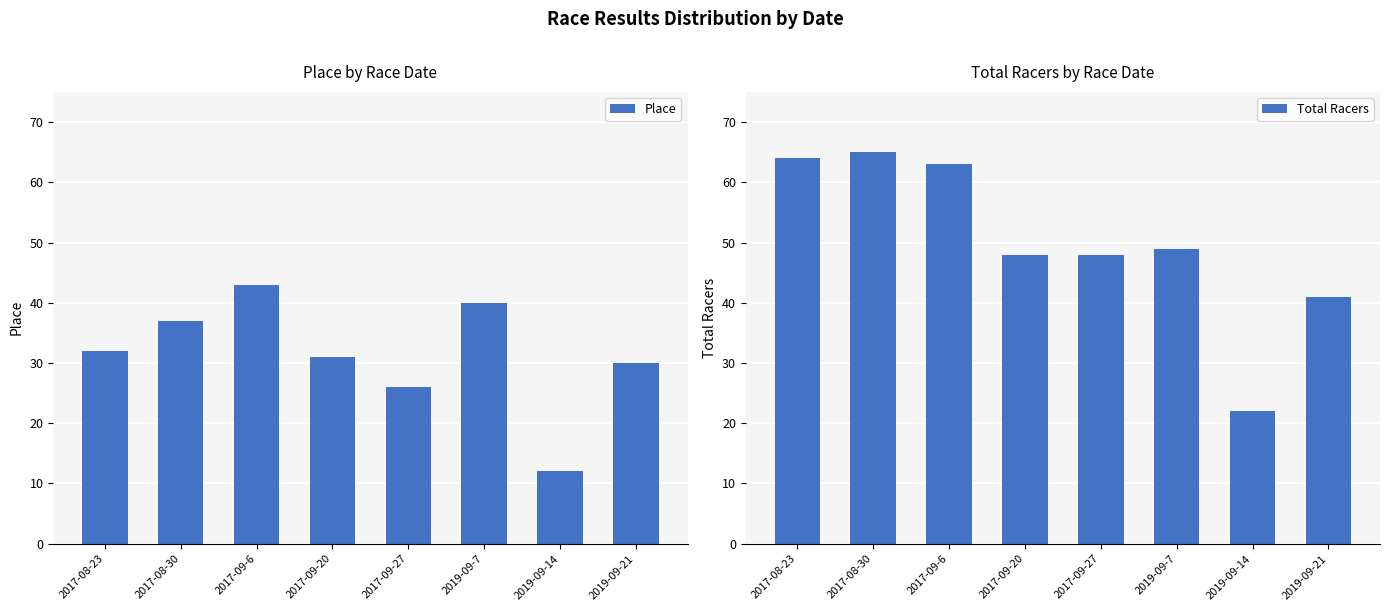

What is the sum of all Place values?

251